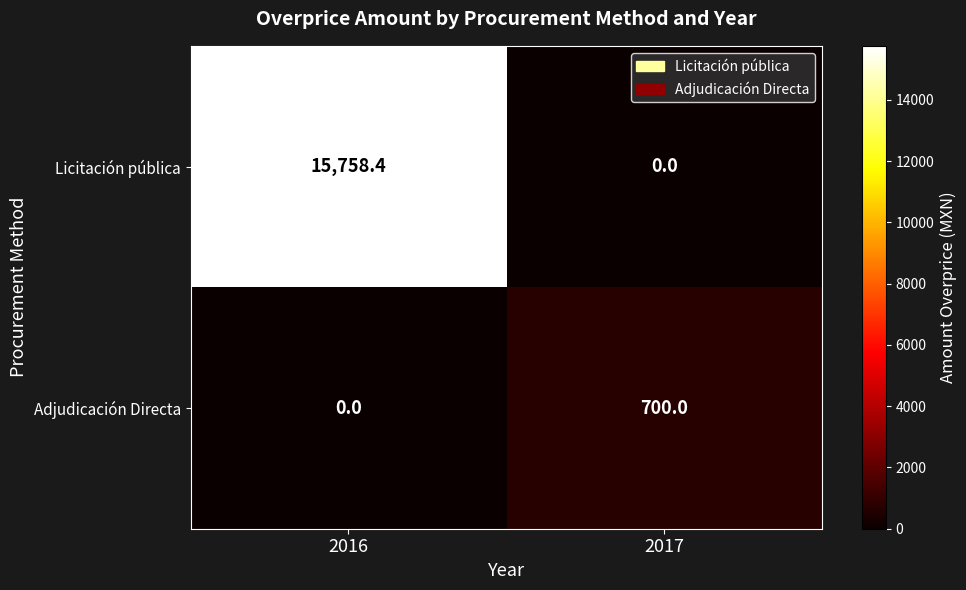

At which category is the sum across all series the highest?

2016